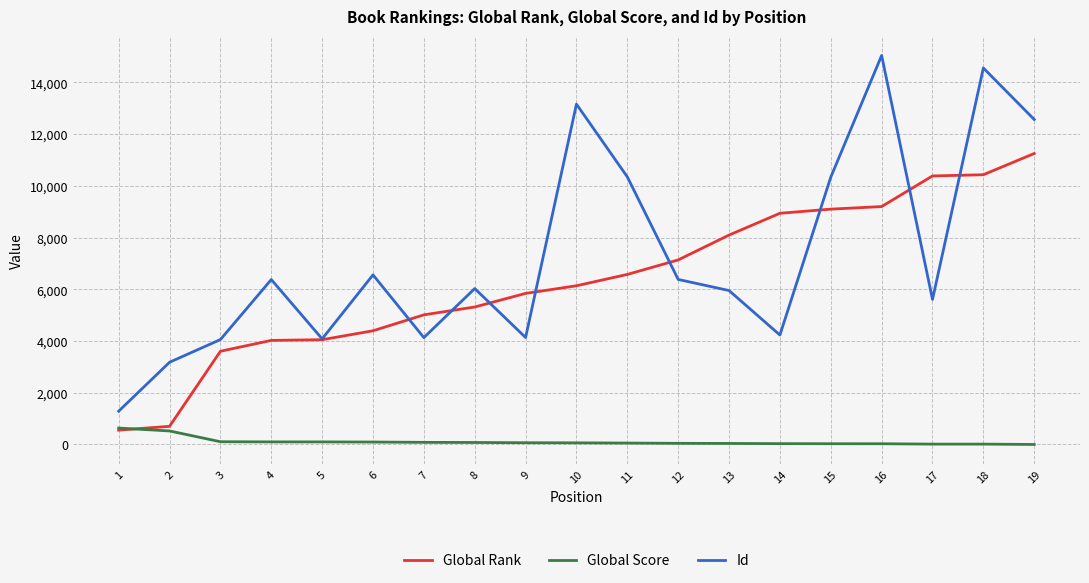

What are all the series names shown in the legend?

Global Rank, Global Score, Id